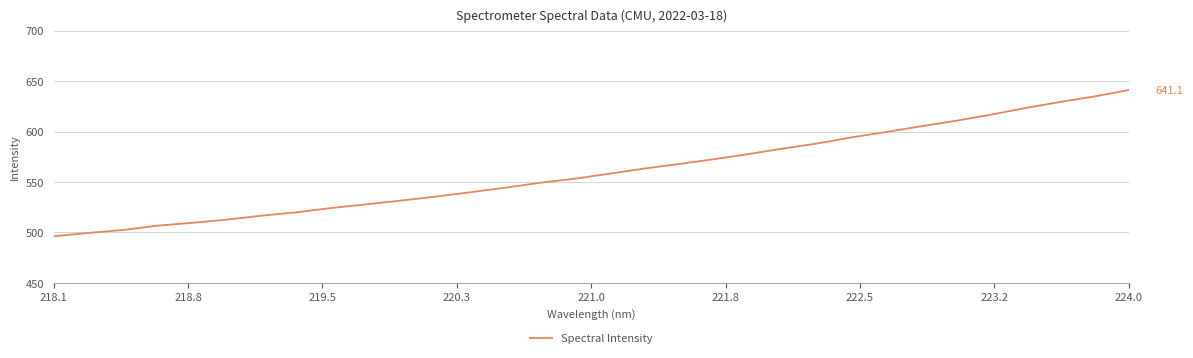

What is the difference between the maximum and minimum values?

144.9